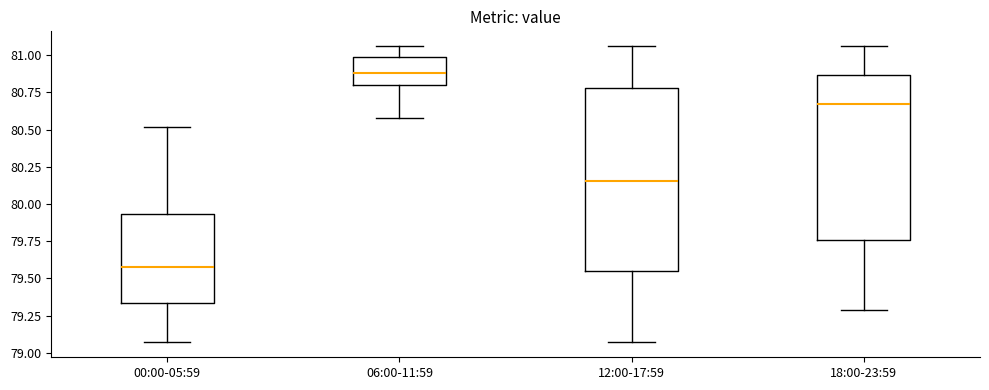

Where does the median line of the box for 18:00-23:59 sit on the y-axis? The values are not printed on the chart, so give them approximately, as read against the axis.

80.65